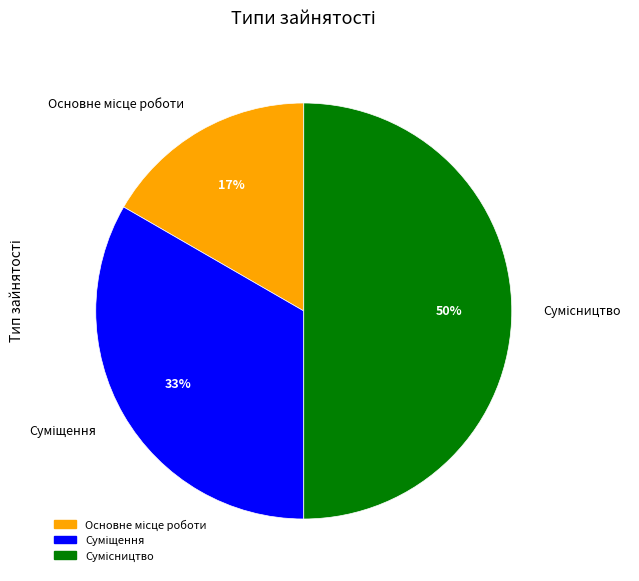

To the nearest percent, what is the difference between the largest and smallest slice percentages?

33%